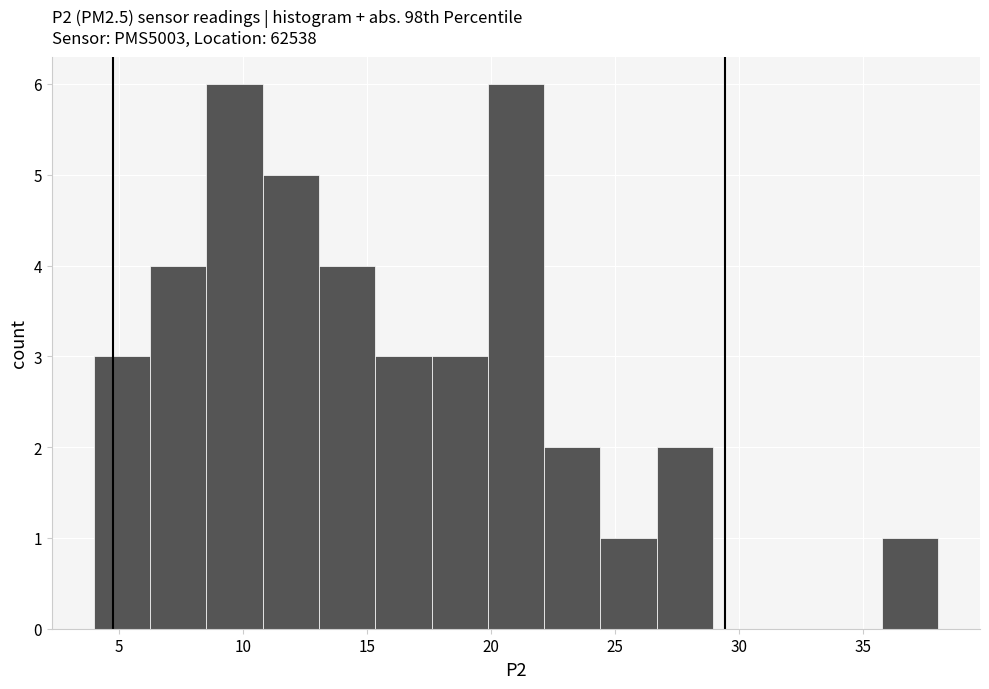

Reading left to right, list every bar in this chart as the range it spans on the x-axis followed by its height. Neither the bar edges nor the heights are printed on the chart, so give them approximately, as read against the axes.

4.0 to 6.5: 3
6.5 to 8.5: 4
8.5 to 11.0: 6
11.0 to 13.0: 5
13.0 to 15.5: 4
15.5 to 17.5: 3
17.5 to 20.0: 3
20.0 to 22.0: 6
22.0 to 24.5: 2
24.5 to 26.5: 1
26.5 to 29.0: 2
29.0 to 31.0: 0
31.0 to 33.5: 0
33.5 to 35.5: 0
35.5 to 38.0: 1